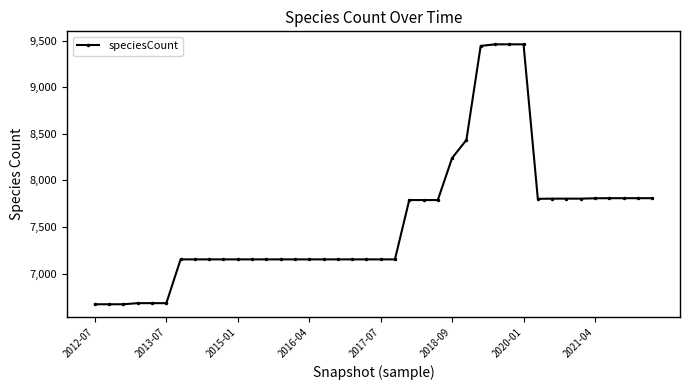

What is the average value?

7565